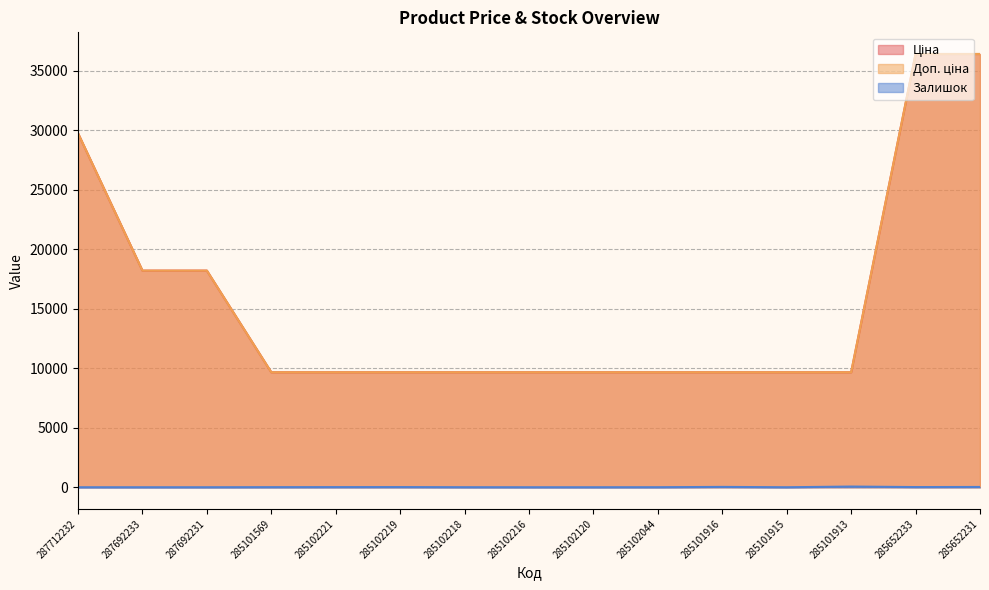

List the labels in order of Залишок value, largest first.

285101913, 285101916, 285652231, 285652233, 285102219, 285102221, 285101569, 285102218, 285102044, 287712232, 287692233, 287692231, 285102216, 285102120, 285101915